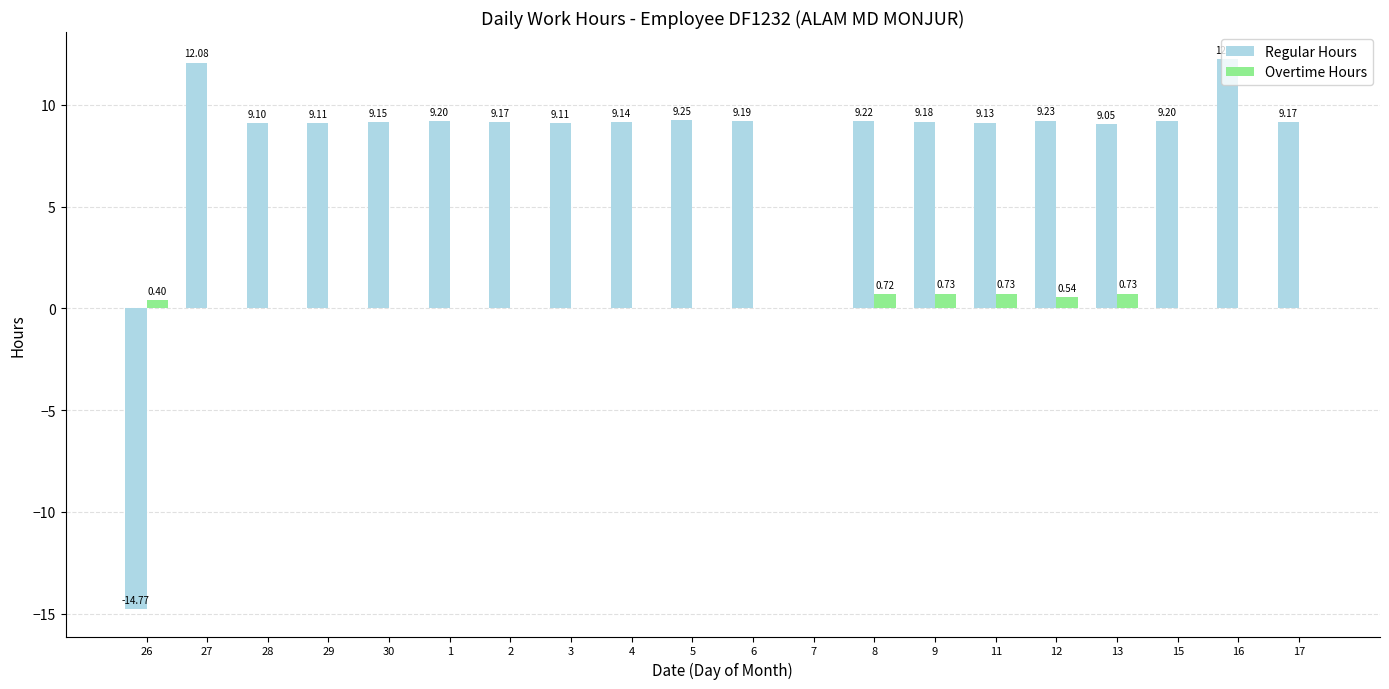

Between 15 and 16, which series saw the biggest shift?

Regular Hours